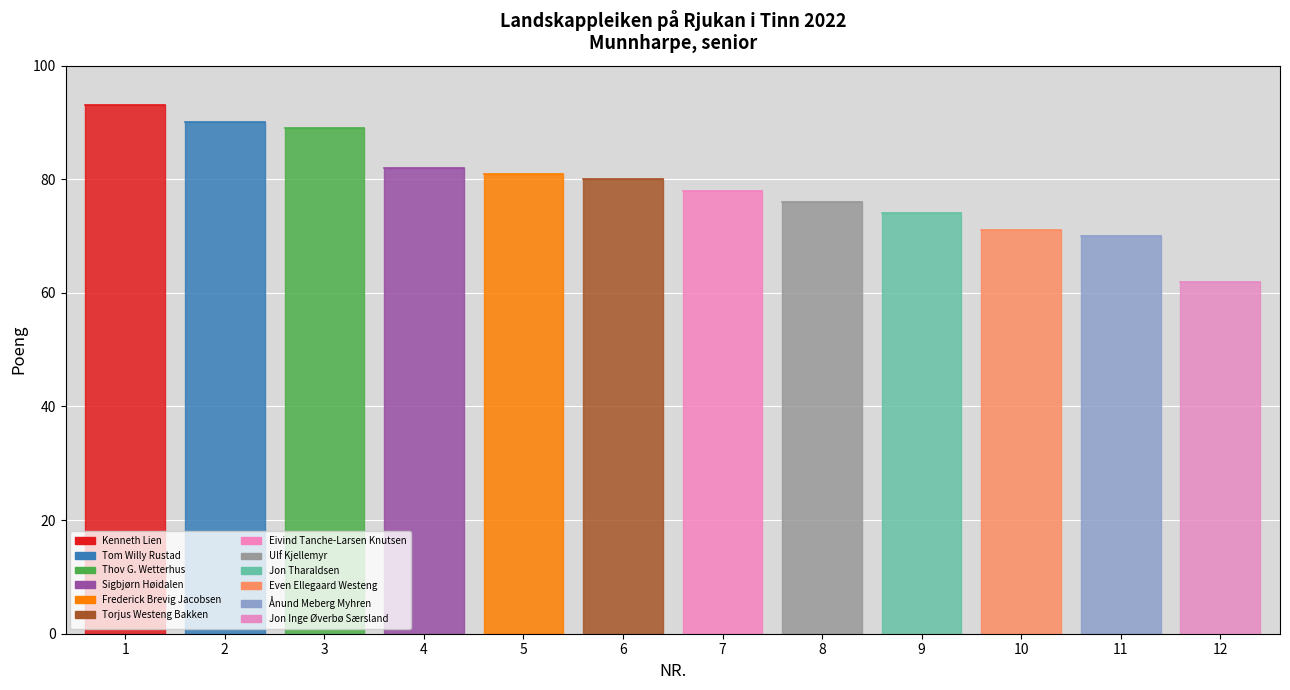

List the labels in order of value, largest first.

1, 2, 3, 4, 5, 6, 7, 8, 9, 10, 11, 12